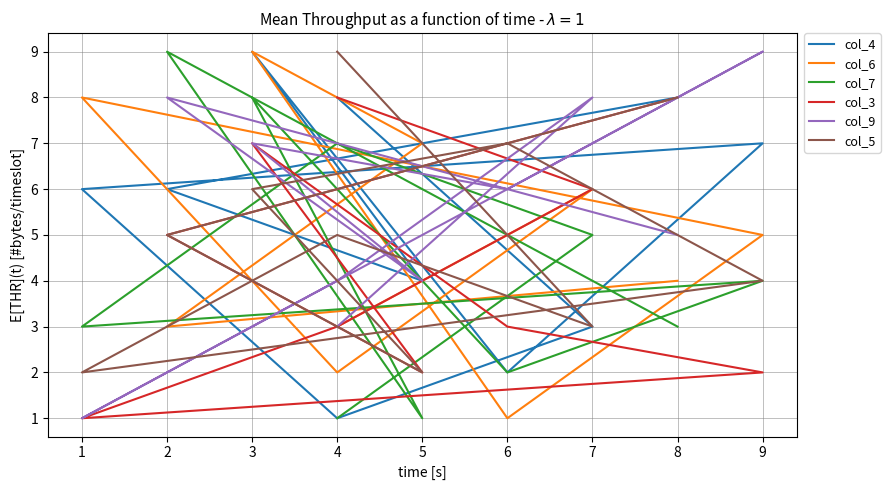

What is the minimum value for col_6?

1